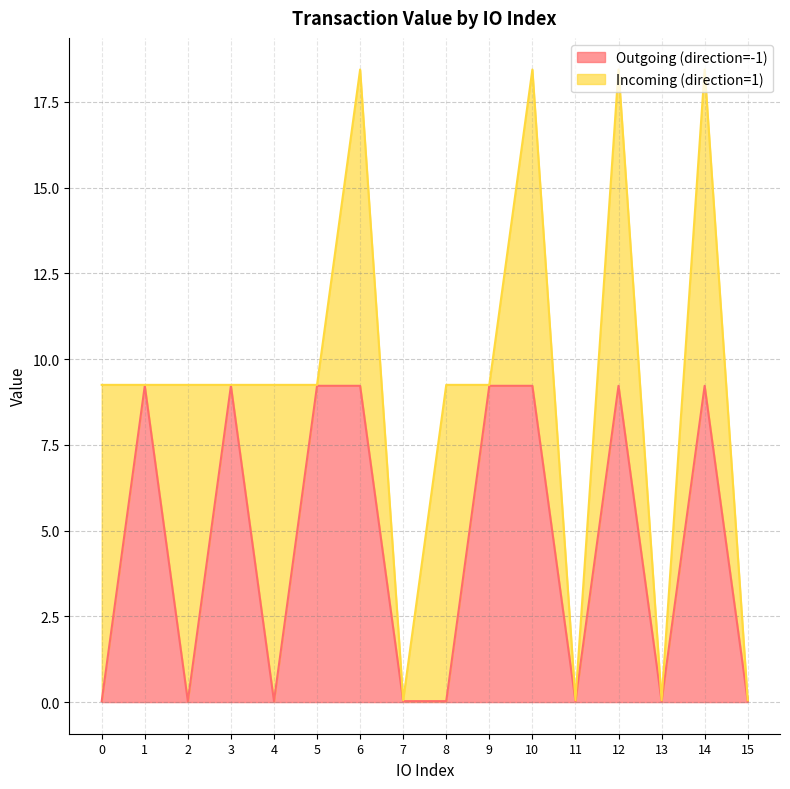

How many lines are shown in the chart?

2